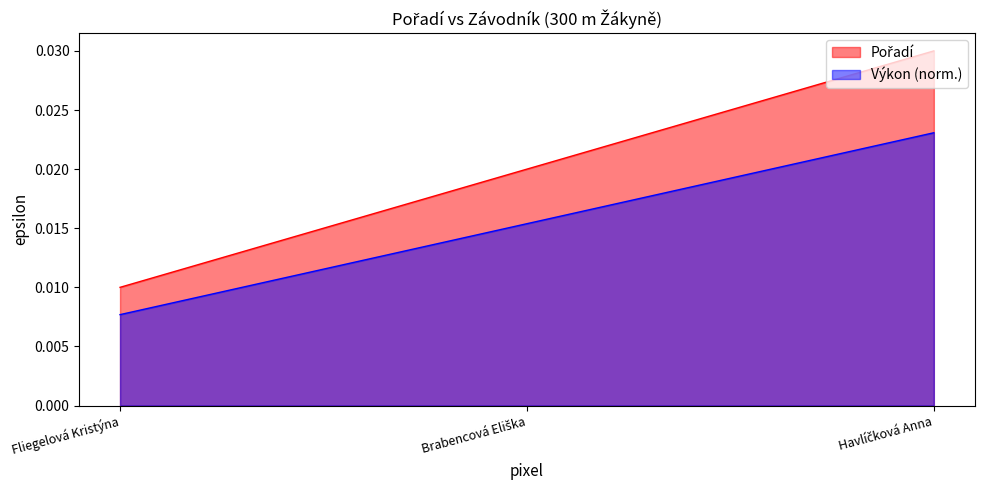

Between Brabencová Eliška and Havlíčková Anna, which is larger?

Havlíčková Anna